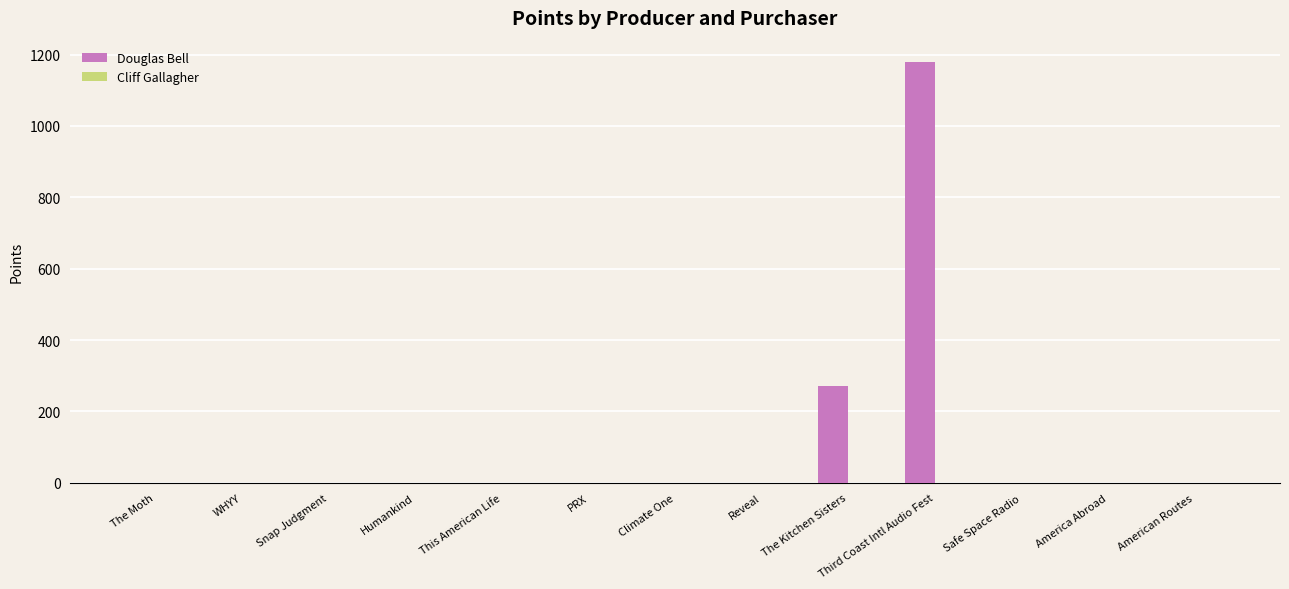

What is the maximum value shown in the chart?

1180